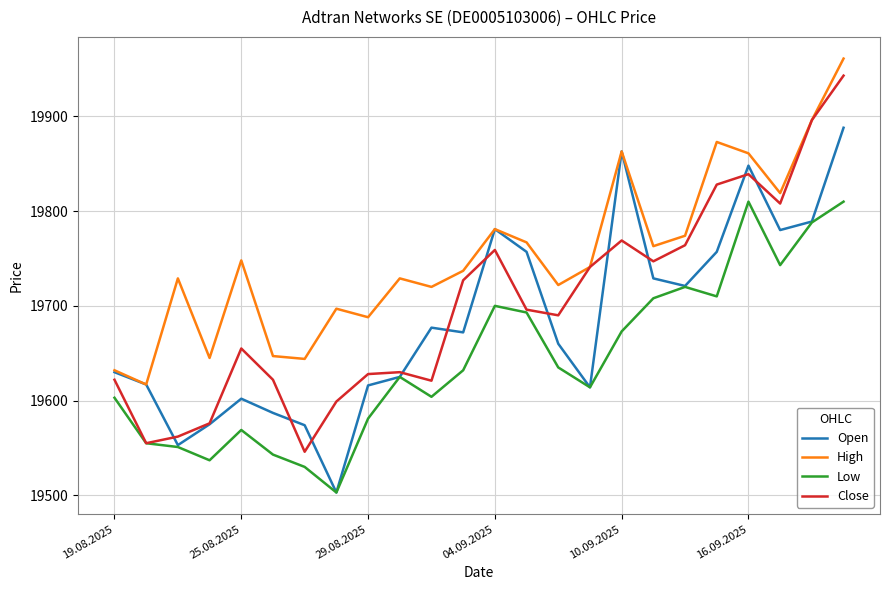

List the series in order of their overall mean, highest first.

High, Close, Open, Low